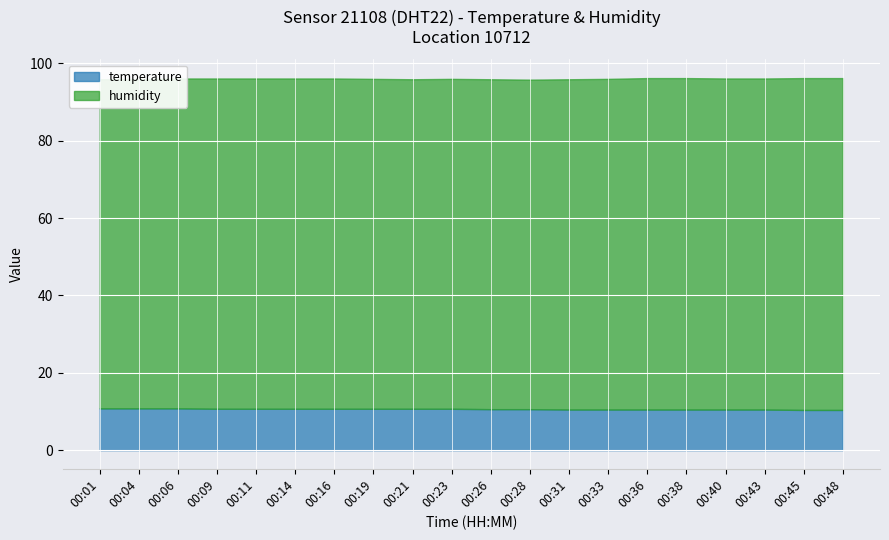

The value of temperature at 00:11 is 10.7. True or false?

True